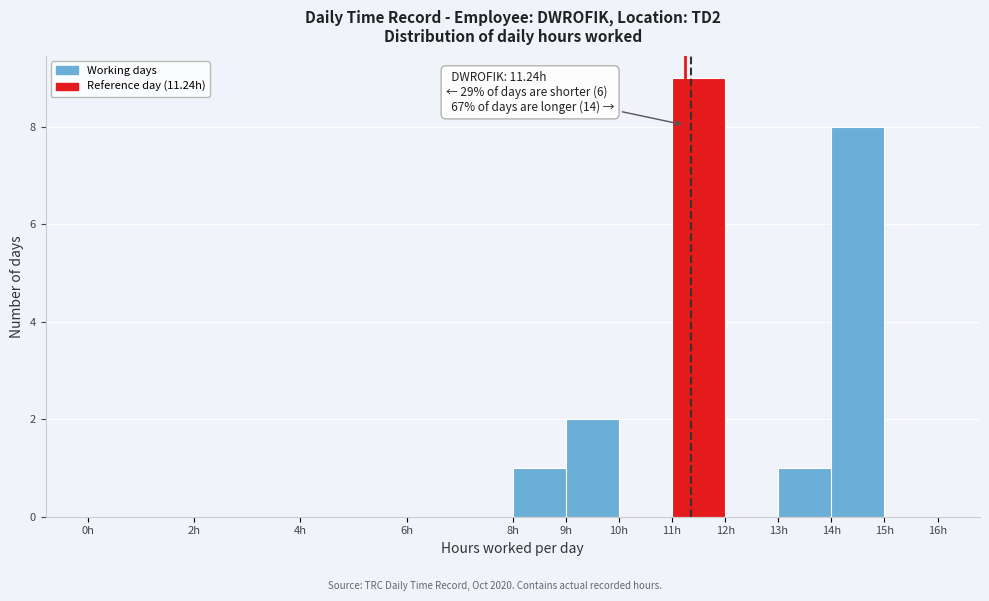

Which range on the x-axis has the tallest bar?

11 to 12